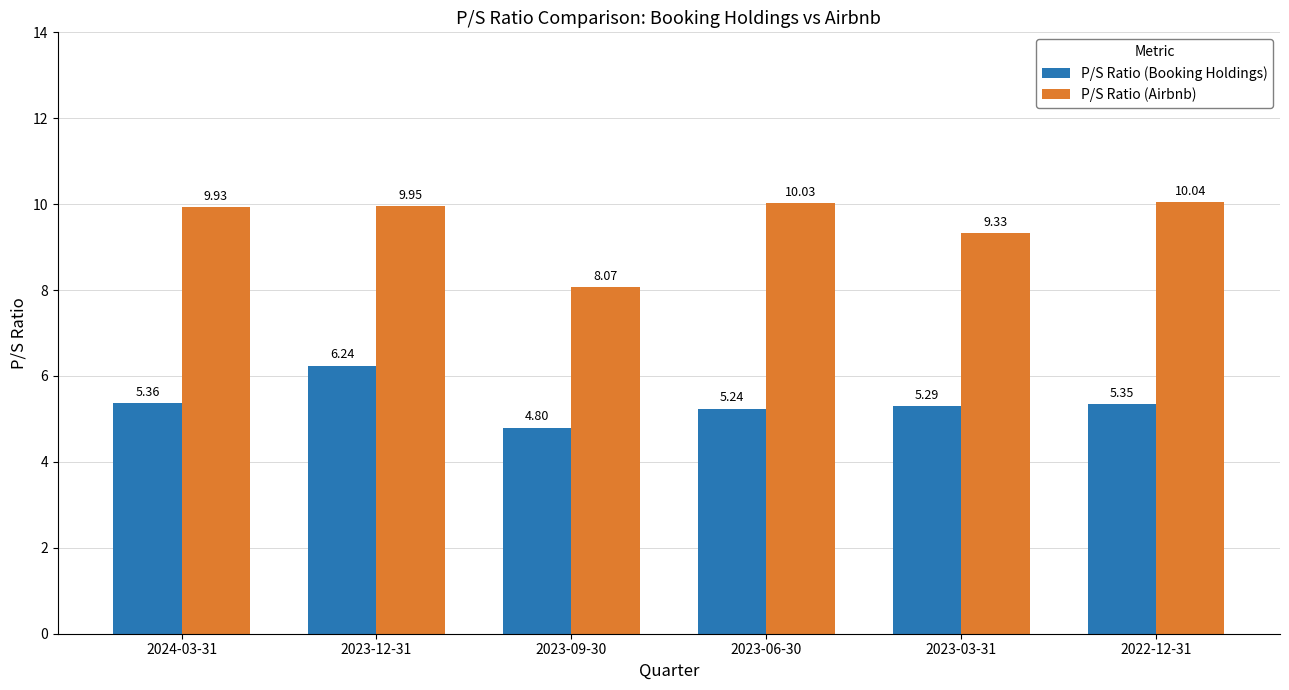

What is the label of the 6th bar from the right?

2024-03-31